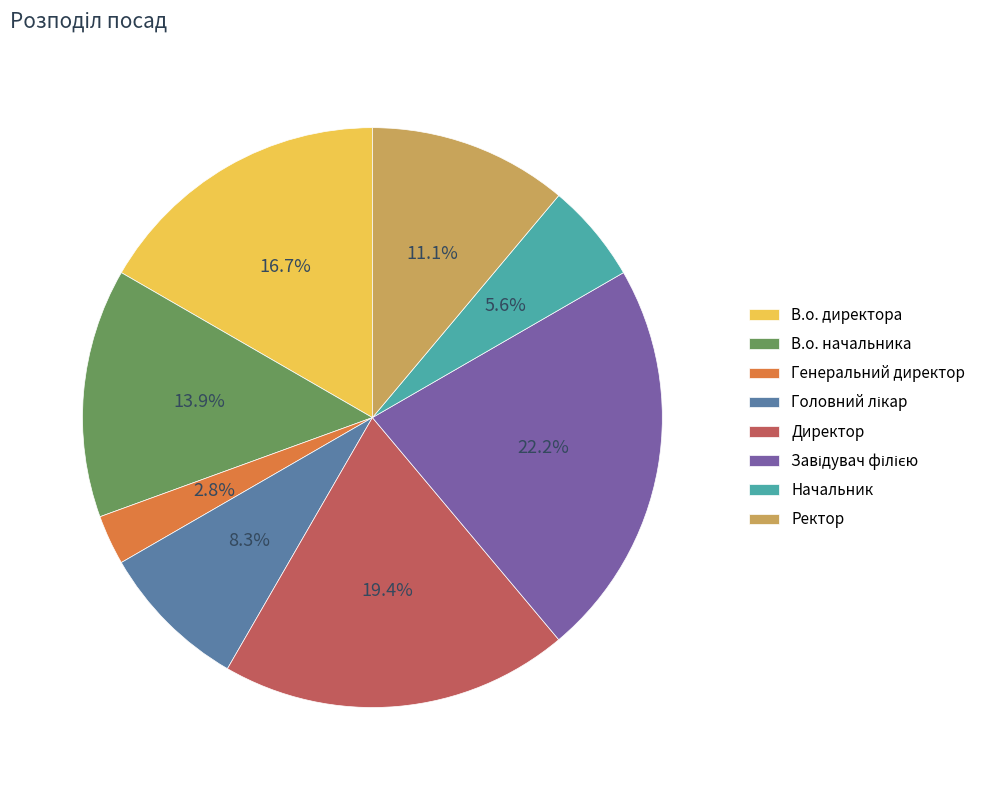

Count the number of slices in the pie.

8